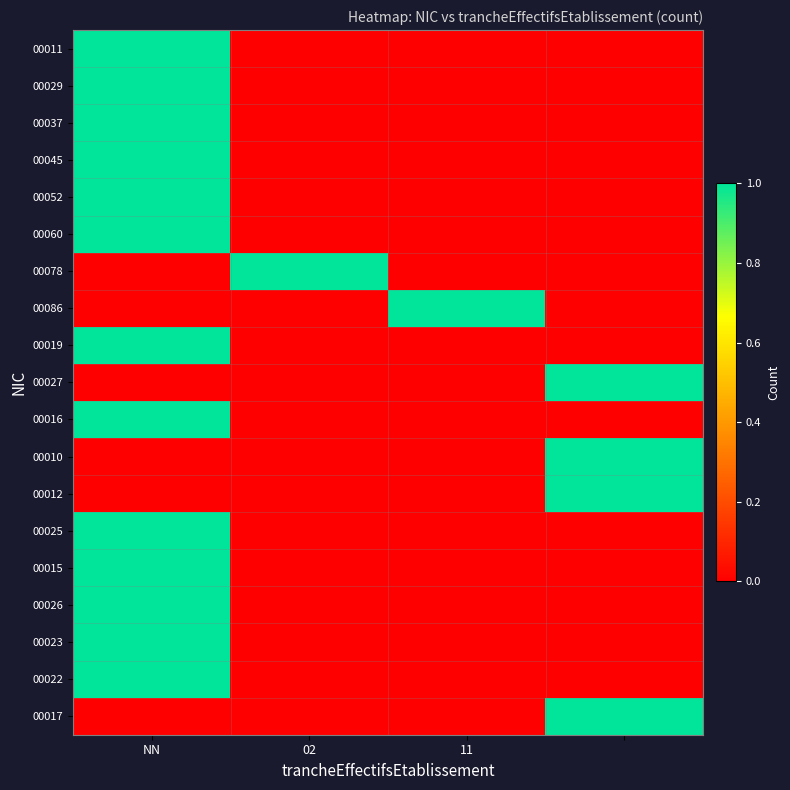

Reading left to right, list all the values displayed in this chart.

00011: 1	0	0	0
00029: 1	0	0	0
00037: 1	0	0	0
00045: 1	0	0	0
00052: 1	0	0	0
00060: 1	0	0	0
00078: 0	1	0	0
00086: 0	0	1	0
00019: 1	0	0	0
00027: 0	0	0	1
00016: 1	0	0	0
00010: 0	0	0	1
00012: 0	0	0	1
00025: 1	0	0	0
00015: 1	0	0	0
00026: 1	0	0	0
00023: 1	0	0	0
00022: 1	0	0	0
00017: 0	0	0	1